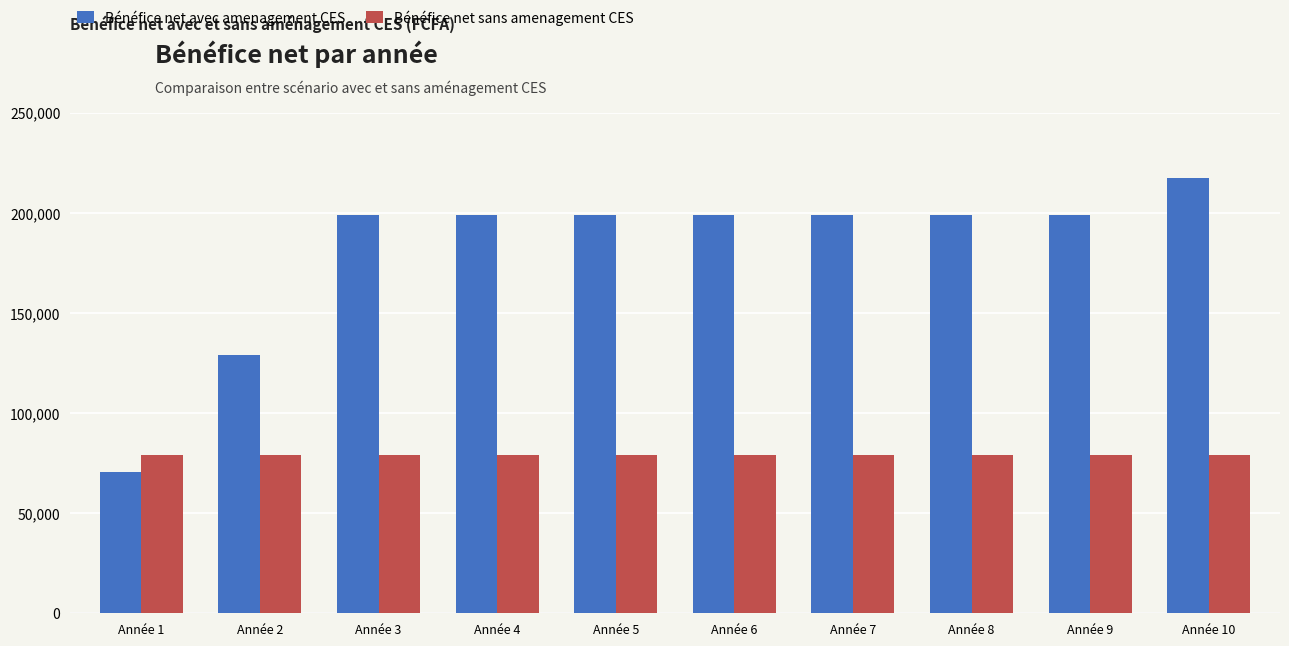

What is the sum of all Bénéfice net sans amenagement CES values?

792571.6